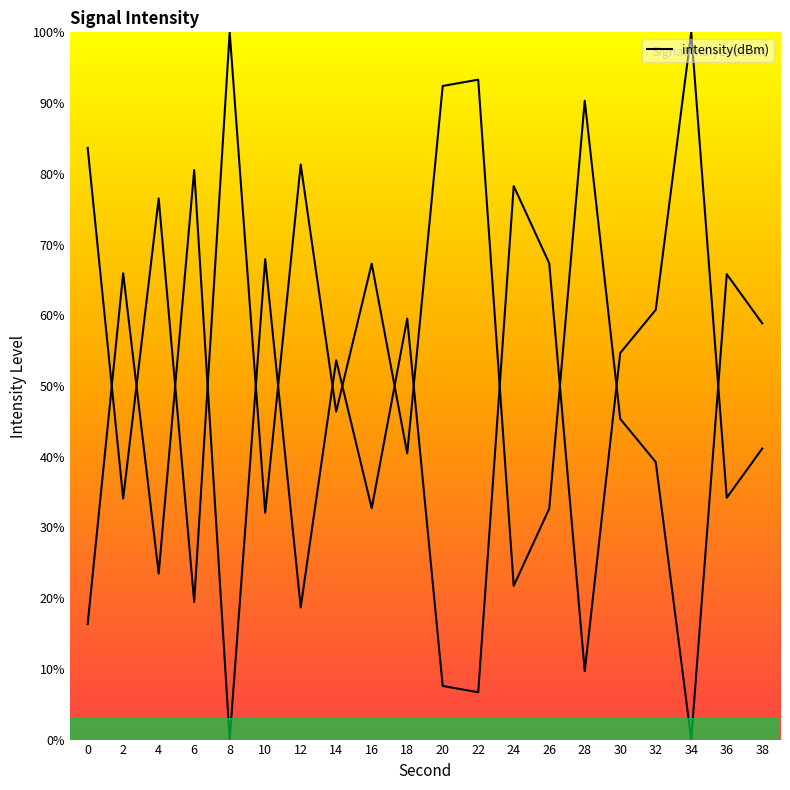

At which category does the data reach its first local valley?

2